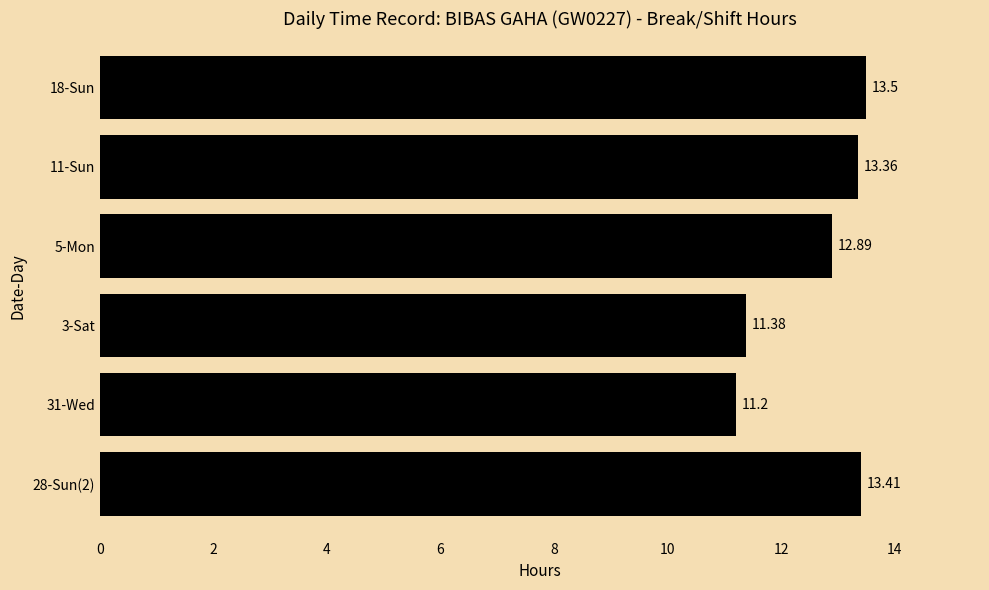

Does the chart contain any negative values?

No